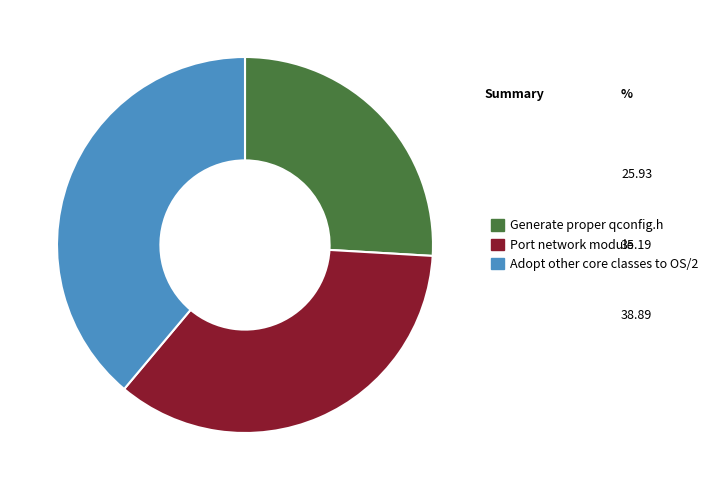

What is the ratio of the value at Generate proper qconfig.h to the value at Adopt other core classes to OS/2?

0.7